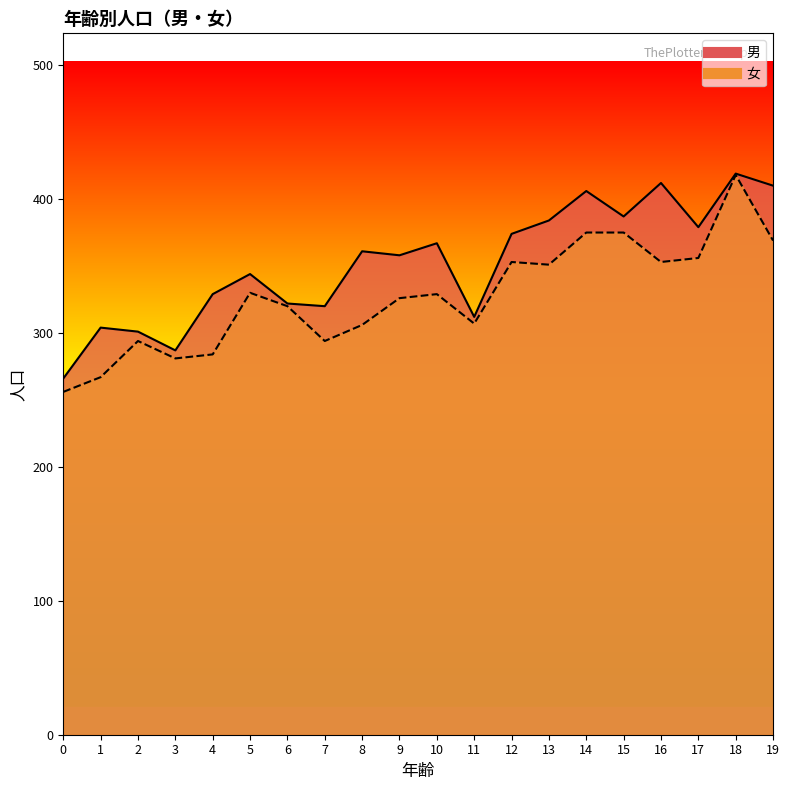

How many lines are shown in the chart?

2